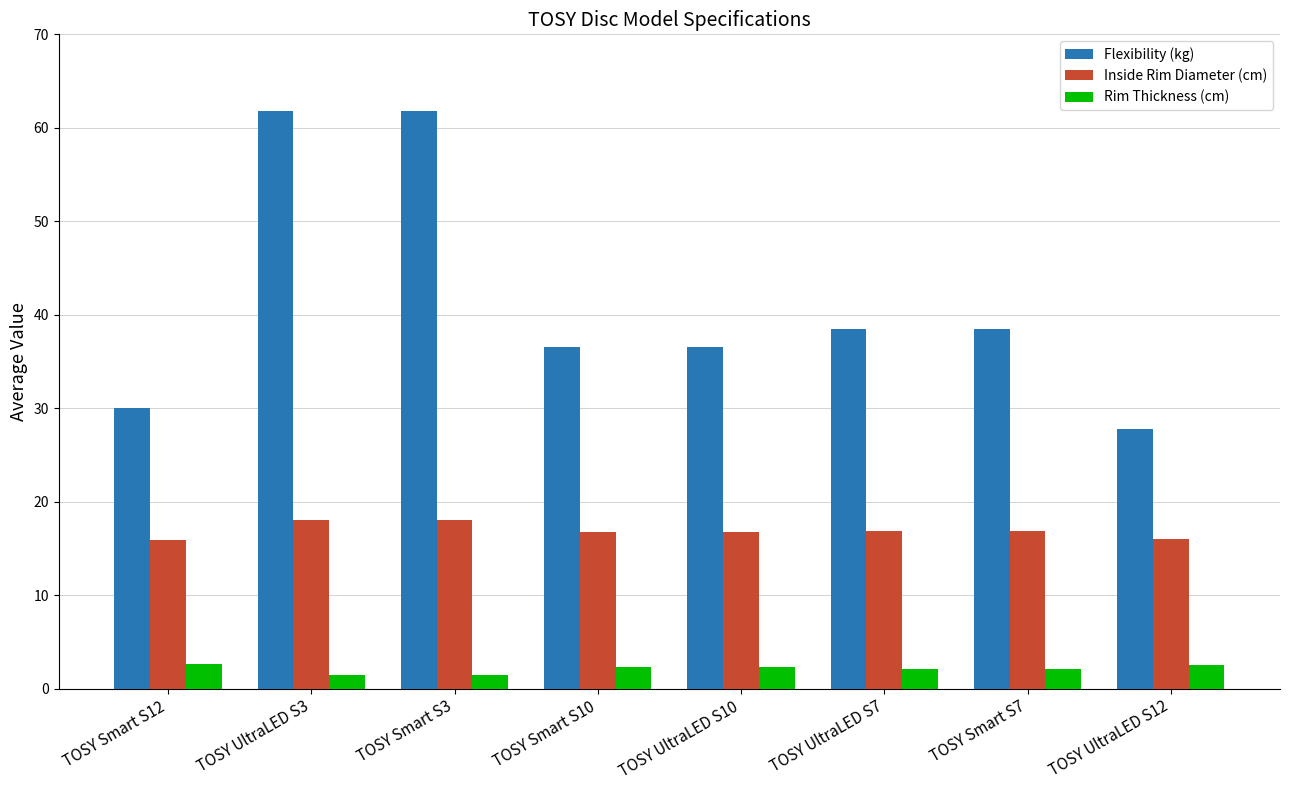

Which series changed the most between TOSY UltraLED S3 and TOSY UltraLED S7?

Flexibility (kg)